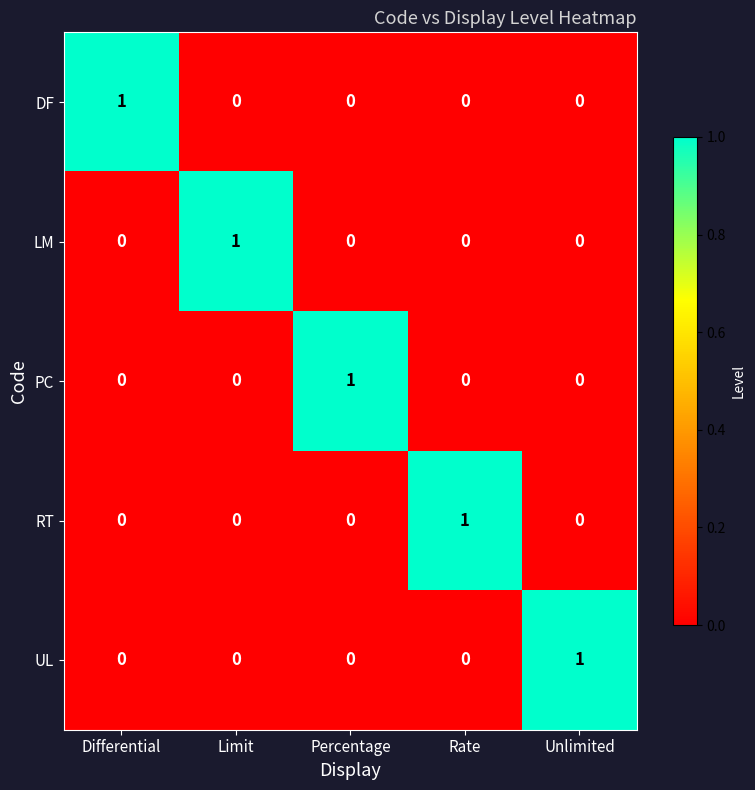

Count the number of categories in the chart.

5